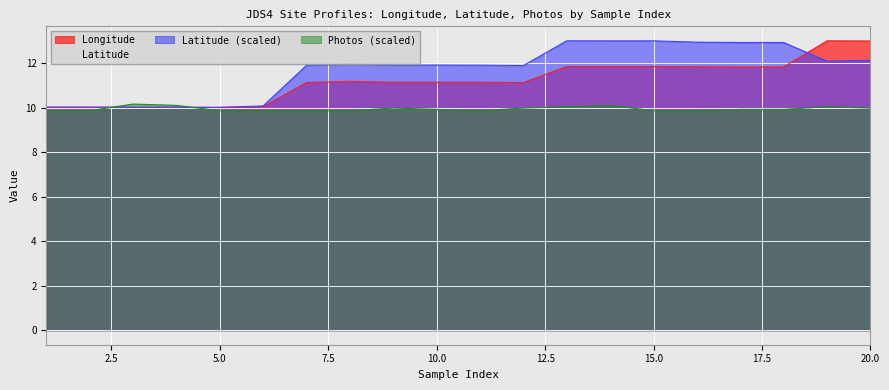

After their last crossing, which series has the higher values: Latitude or Longitude?

Longitude